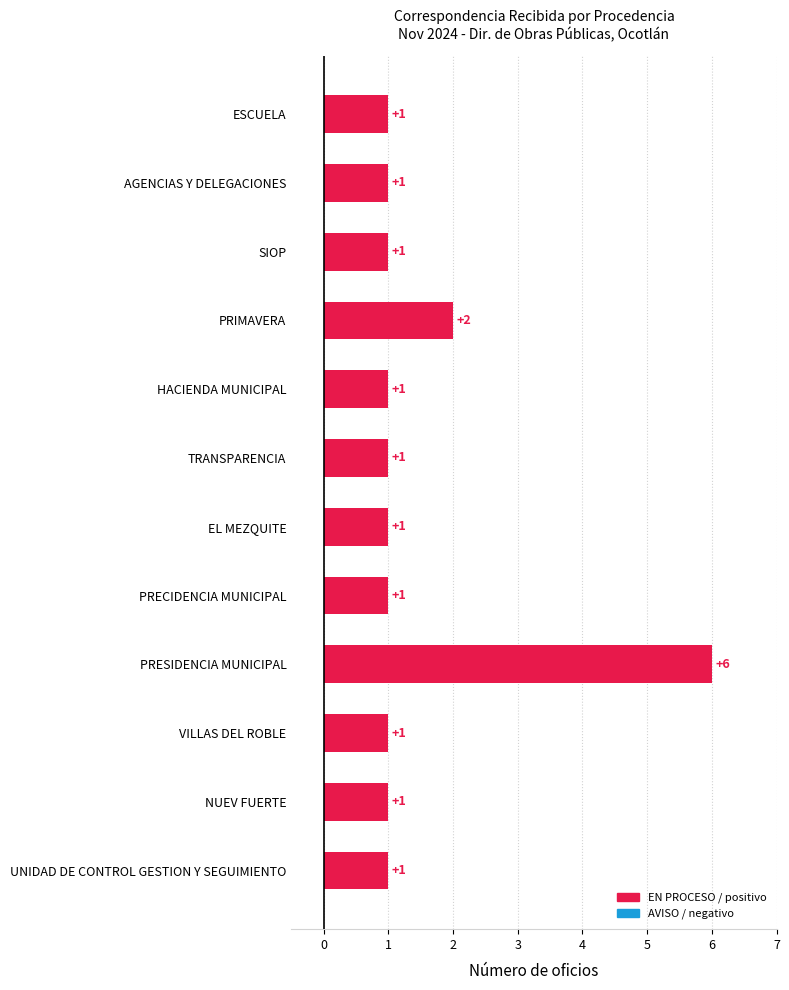

Count the values in the range 1 to 2.

11